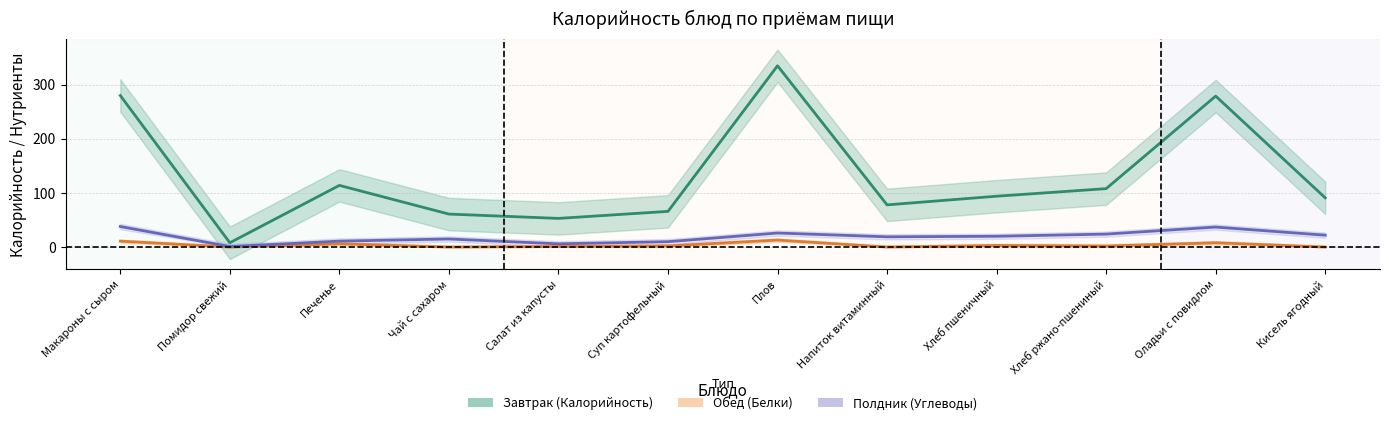

The Калорийность series shows 8 at Помидор свежий. True or false?

True